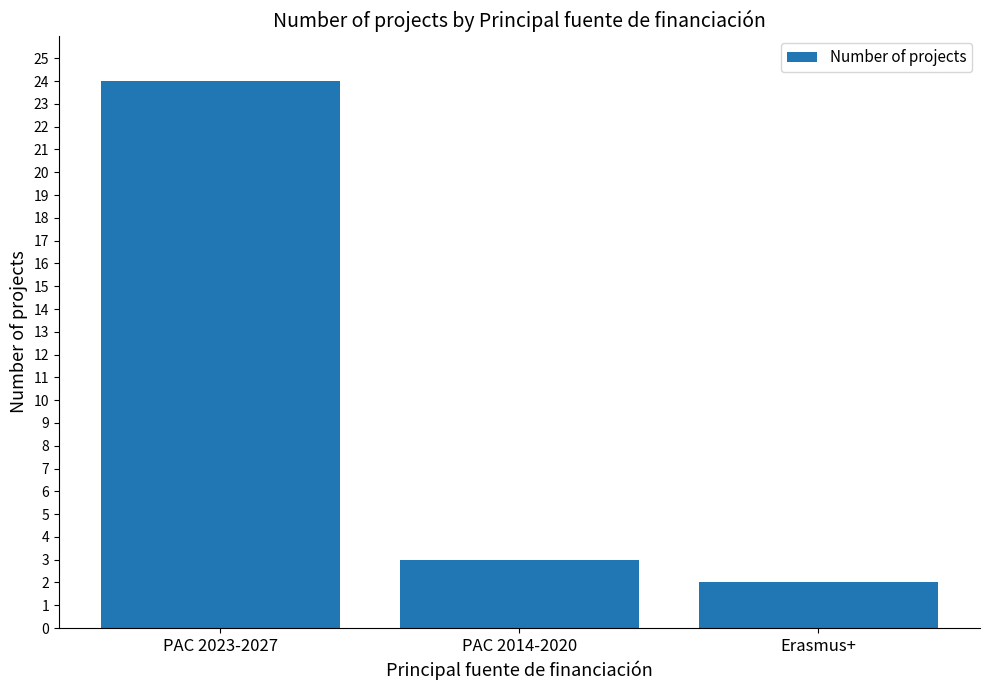

What is the minimum value shown in the chart?

2